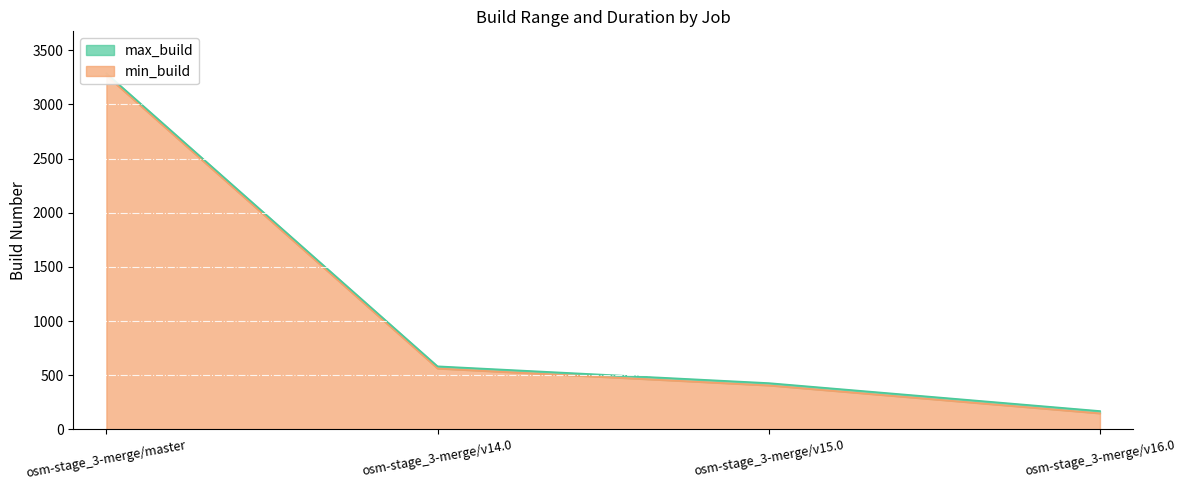

Which category has the lowest value in the max_build series?

osm-stage_3-merge/v16.0